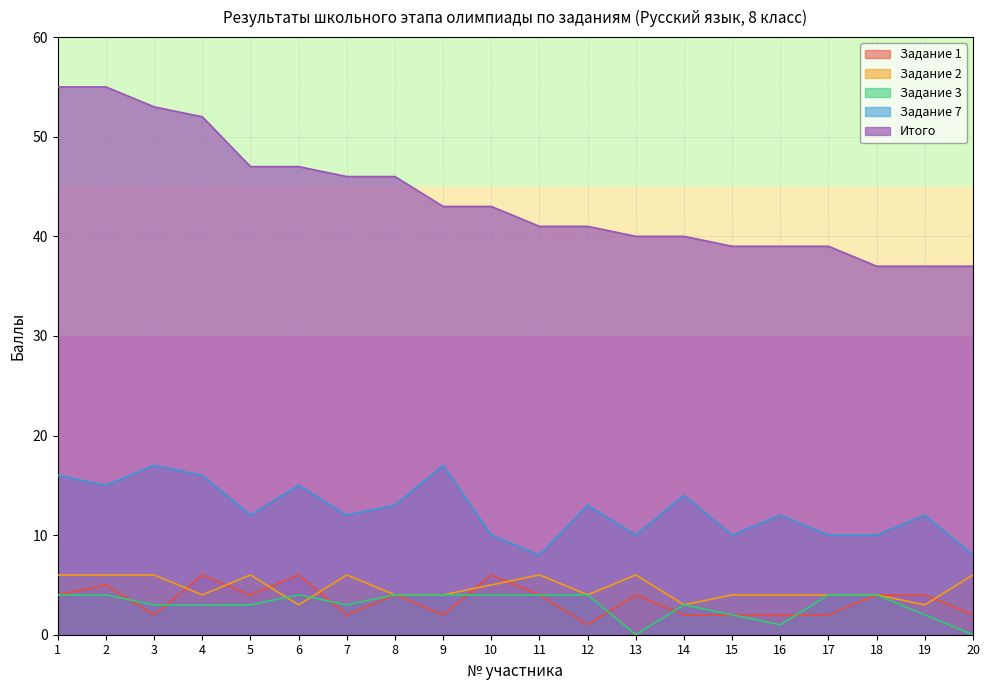

How many Задание 3 values are between 3 and 4?

15